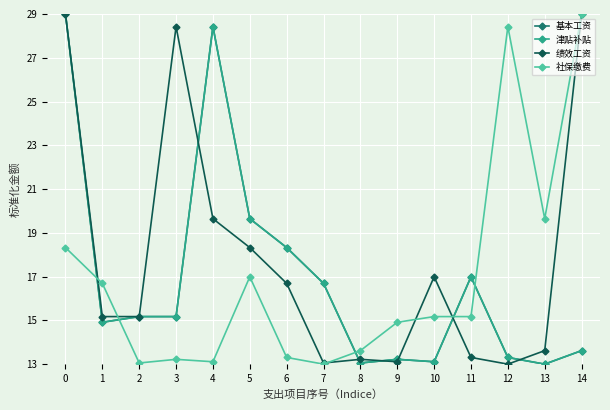

How many values in the 基本工资 series exceed 15?

8